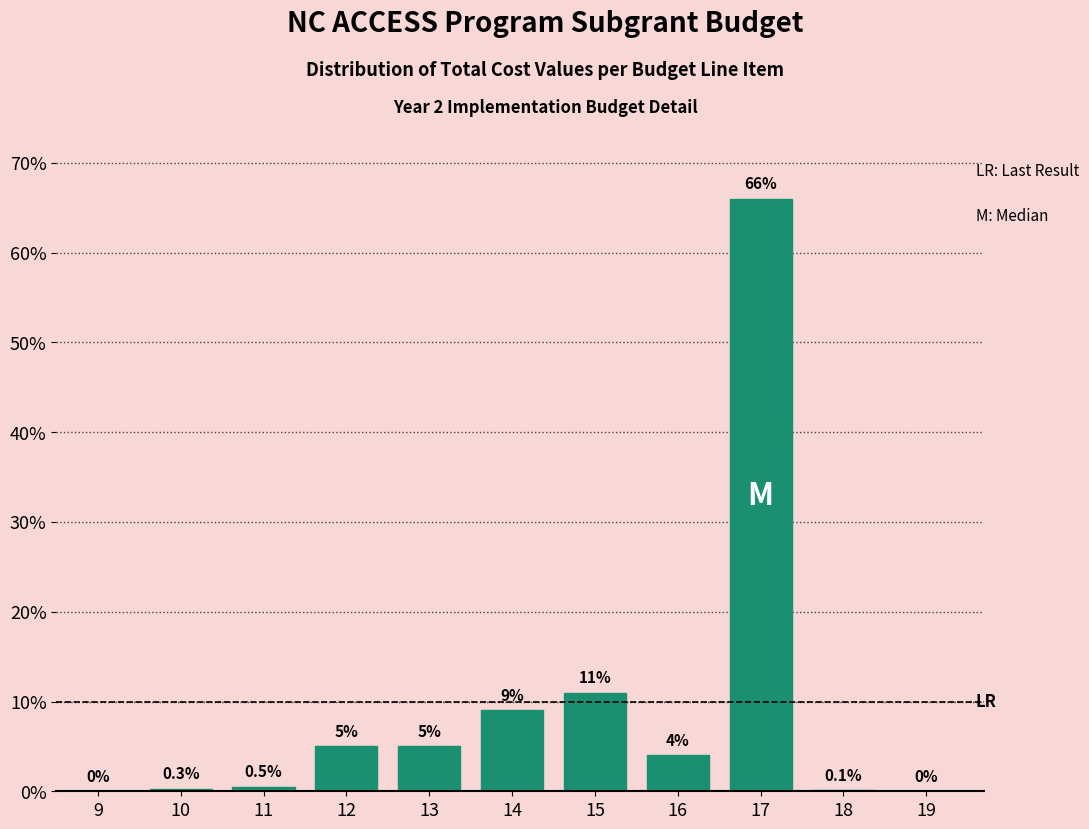

Reading left to right, transcribe all the data shown in this chart.

9=0.0	10=0.3	11=0.5	12=5.0	13=5.0	14=9.0	15=11.0	16=4.0	17=66.0	18=0.1	19=0.0